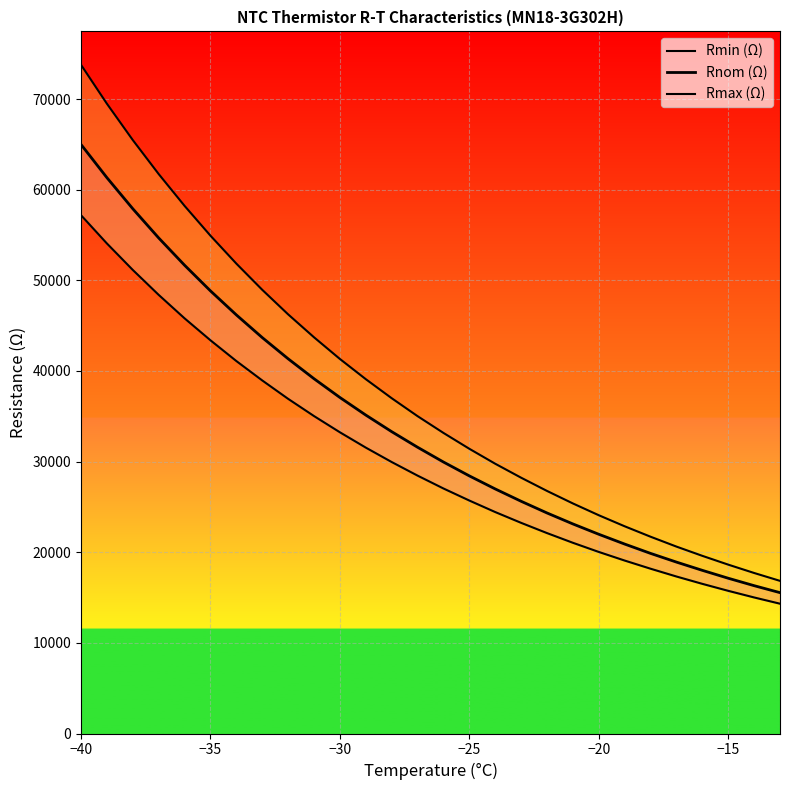

What is the approximate value of Rmin (Ω) at −15, to the nearest 50?

15750